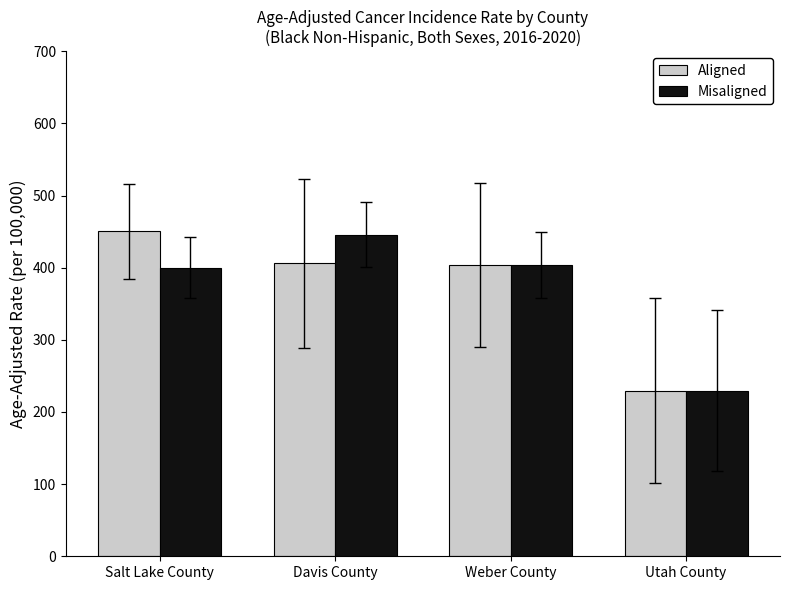

What position from the right is Davis County?

3